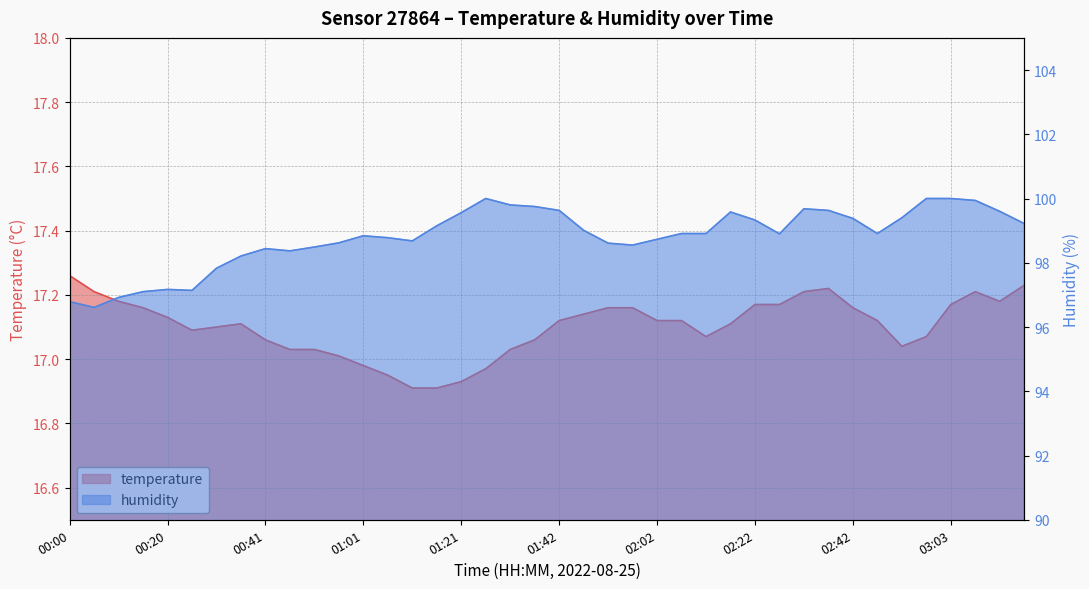

What are all the series names shown in the legend?

temperature, humidity